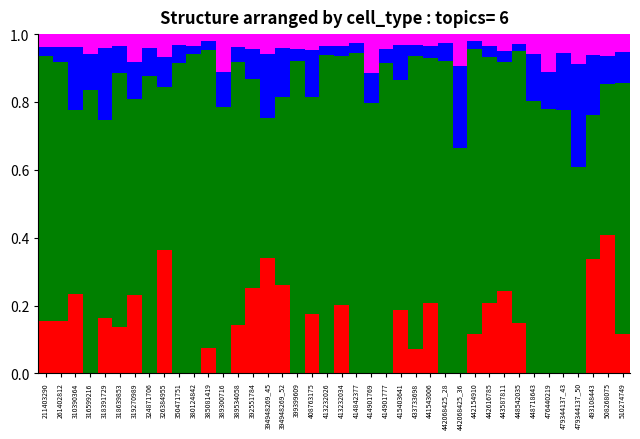

What is the total value across all series at 414842377?

1.0